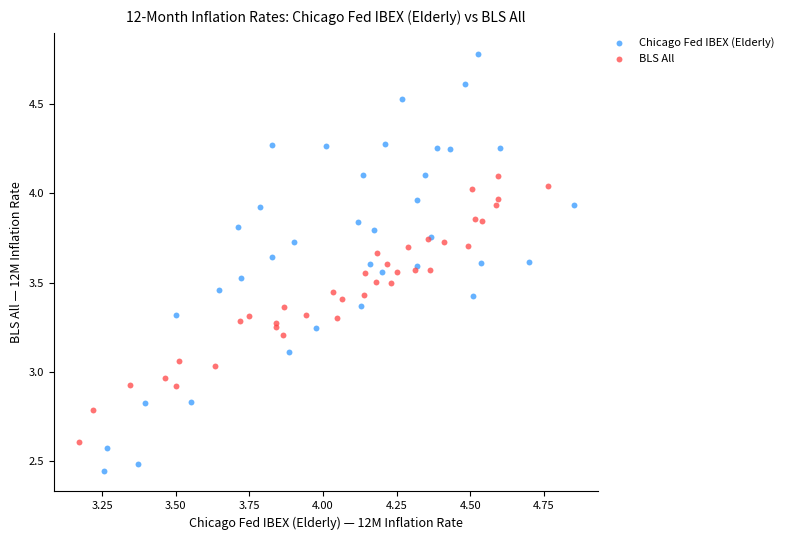

Which series has the largest Y range (max minus min)?

Chicago Fed IBEX (Elderly)